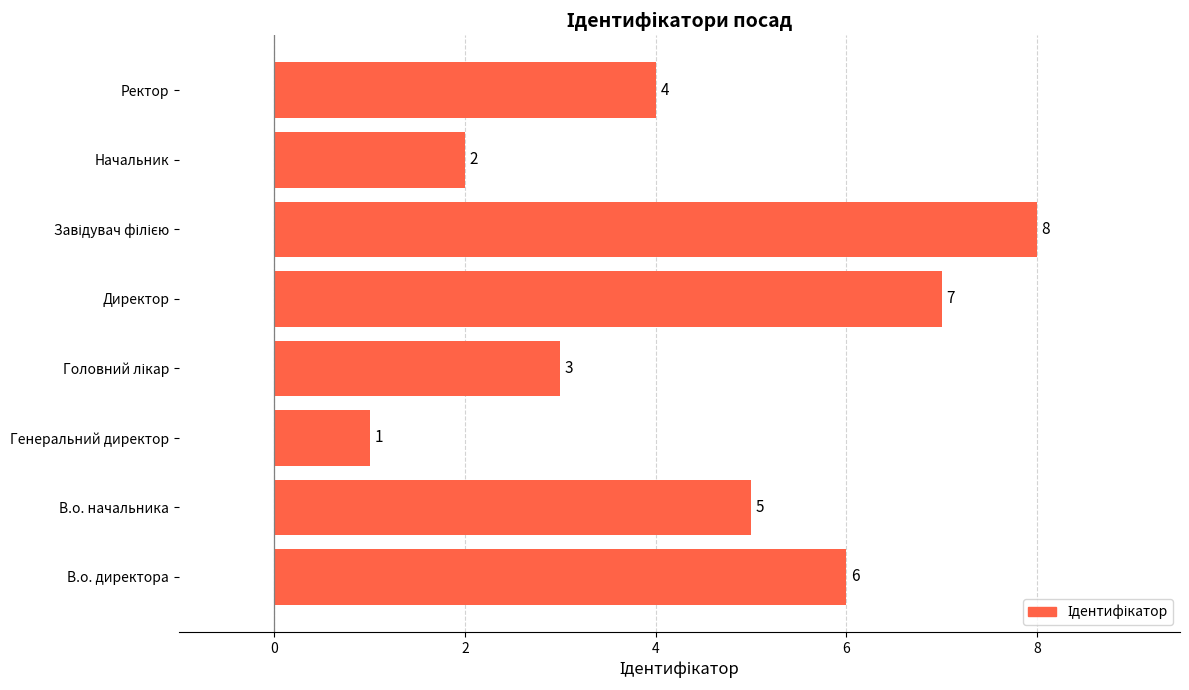

Reading top to bottom, what are all the values shown in this chart?

4	2	8	7	3	1	5	6